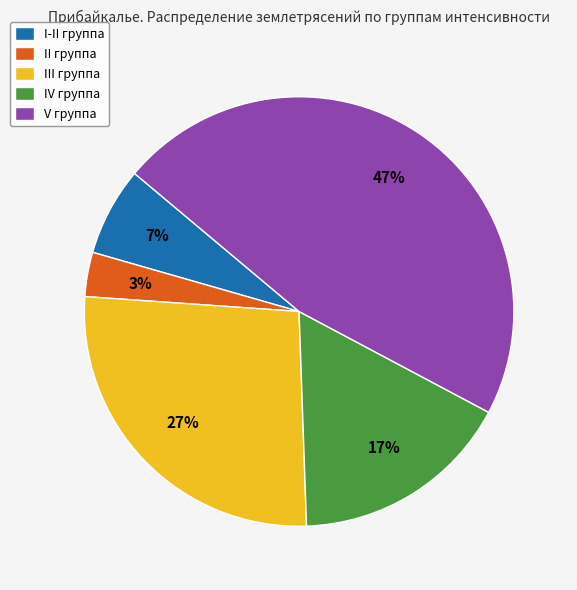

What percentage is the II группа slice, to the nearest percent?

3%